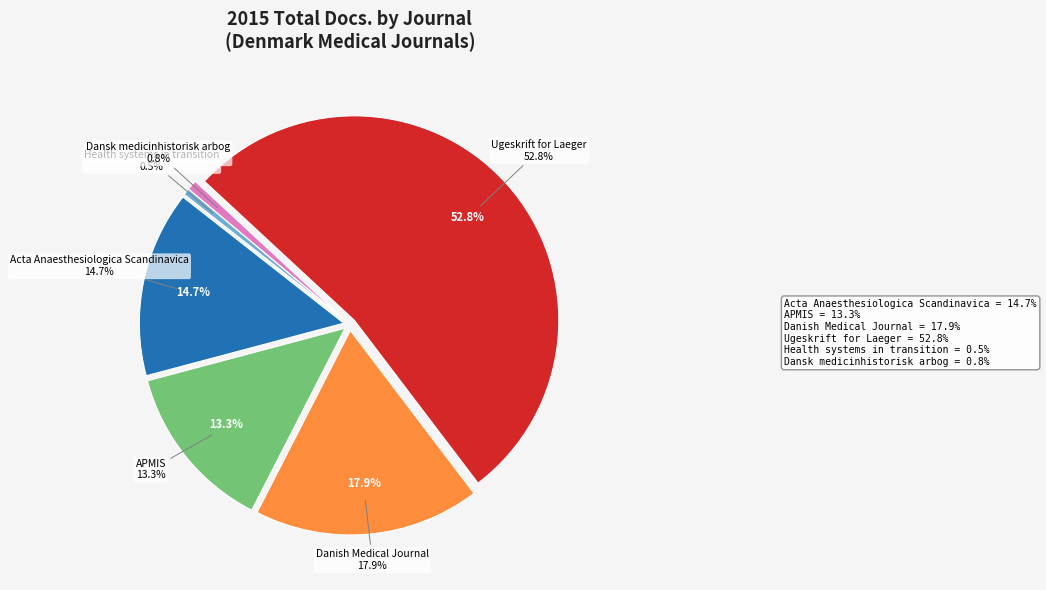

Between Danish Medical Journal and Dansk medicinhistorisk arbog, which is larger?

Danish Medical Journal